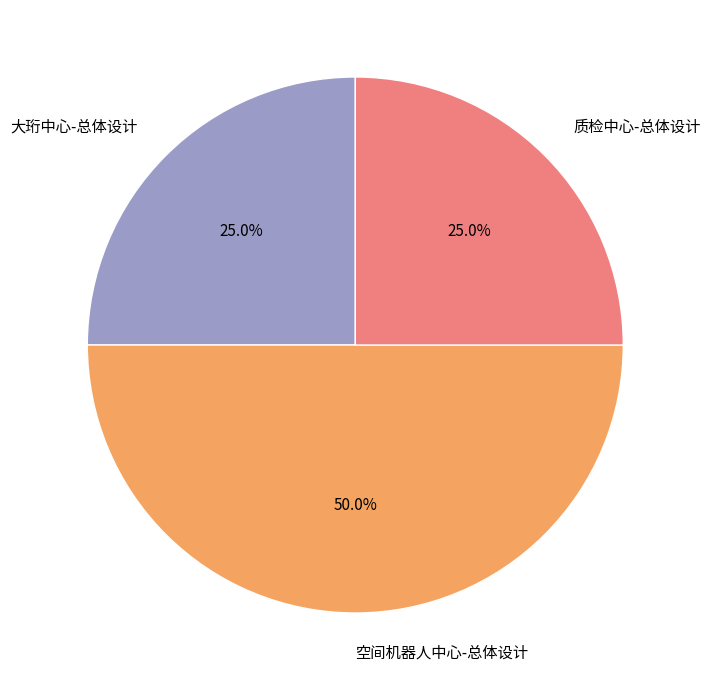

To the nearest percent, what percentage of the pie is 大珩中心-总体设计?

25%